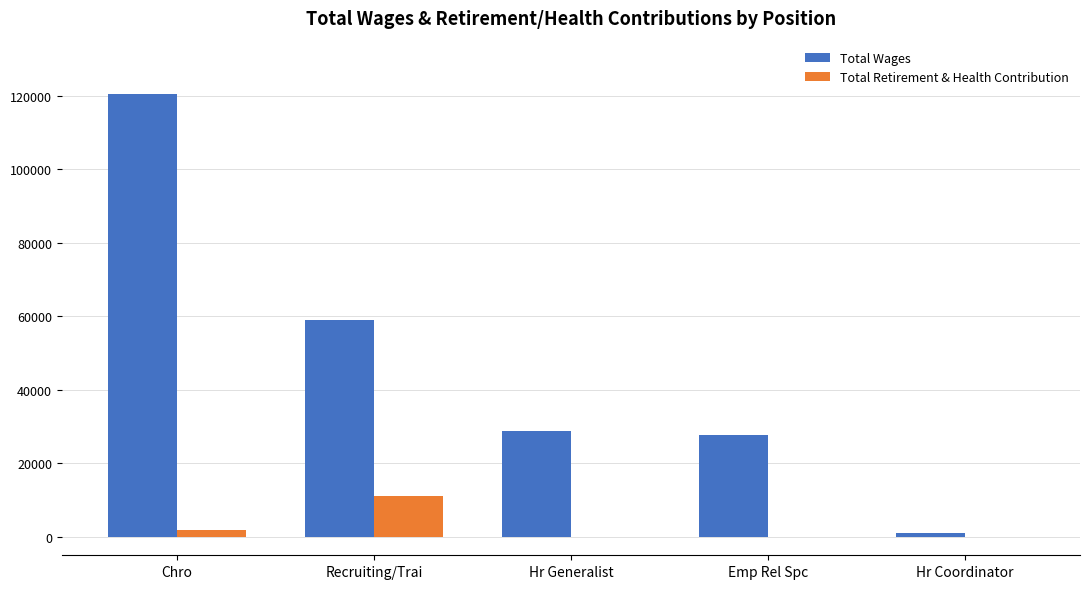

Which label corresponds to the largest value in the chart?

Chro